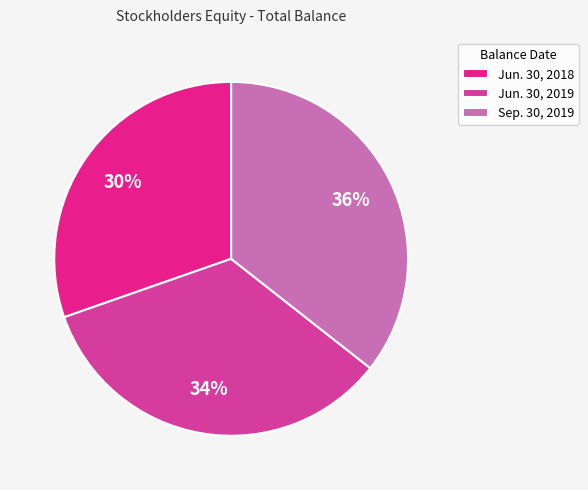

Does any single category account for the majority?

No